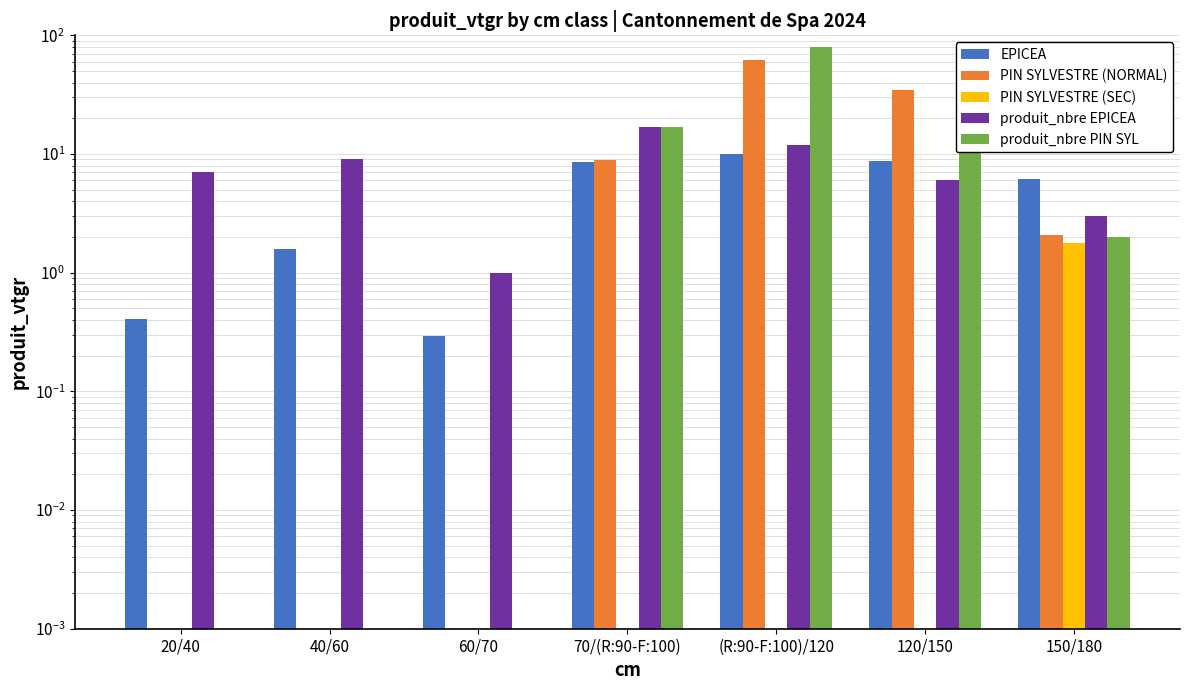

Is it true that PIN SYLVESTRE (SEC) equals 0.0 at 40/60?

False